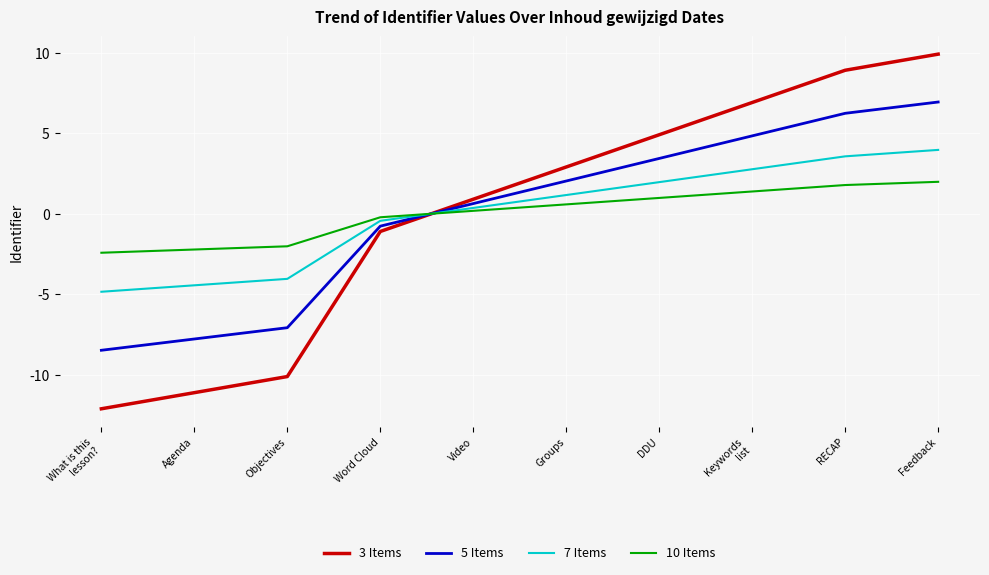

Reading left to right, transcribe all the data shown in this chart.

3 Items: -12.1	-11.1	-10.1	-1.1	0.9	2.9	4.9	6.9	8.9	9.9
5 Items: -8.5	-7.8	-7.1	-0.8	0.6	2.0	3.4	4.8	6.2	6.9
7 Items: -4.8	-4.4	-4.0	-0.4	0.4	1.2	2.0	2.8	3.6	4.0
10 Items: -2.4	-2.2	-2.0	-0.2	0.2	0.6	1.0	1.4	1.8	2.0